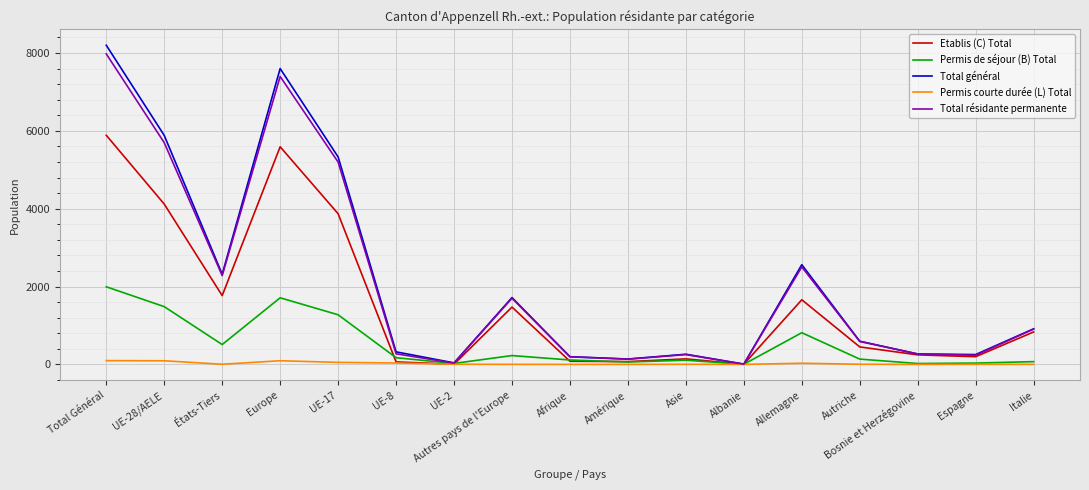

At which label does Total général reach its peak?

Total Général